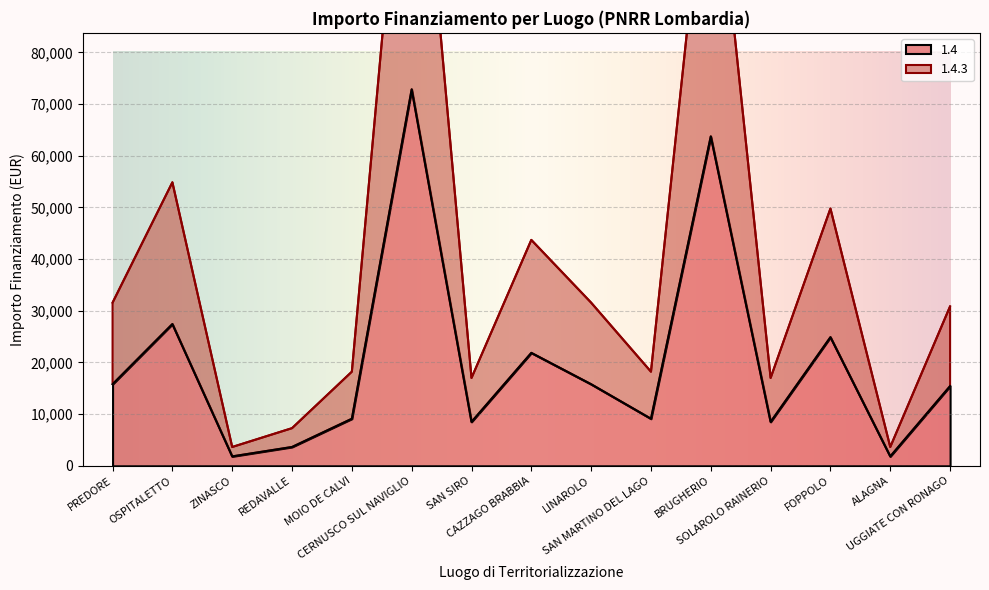

Reading left to right, list all the values displayed in this chart.

1.4: 15782	27424	1821	3642	9105	72840	8498	21852	15782	9105	63735	8498	24887	1821	15426
1.4.3: 31564	54848	3642	7284	18210	145680	16996	43704	31564	18210	127470	16996	49774	3642	30852